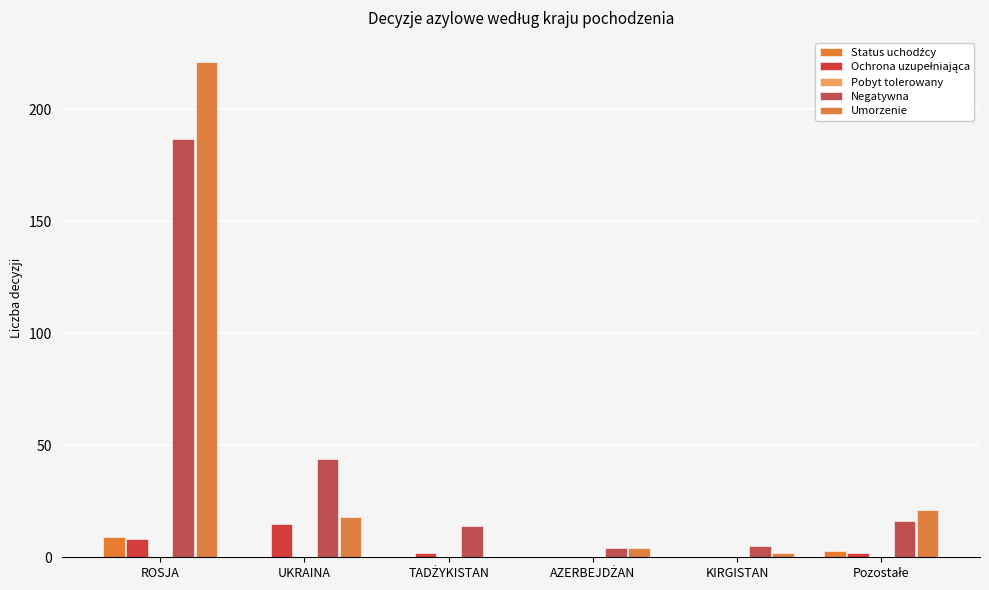

What position from the left is KIRGISTAN?

5